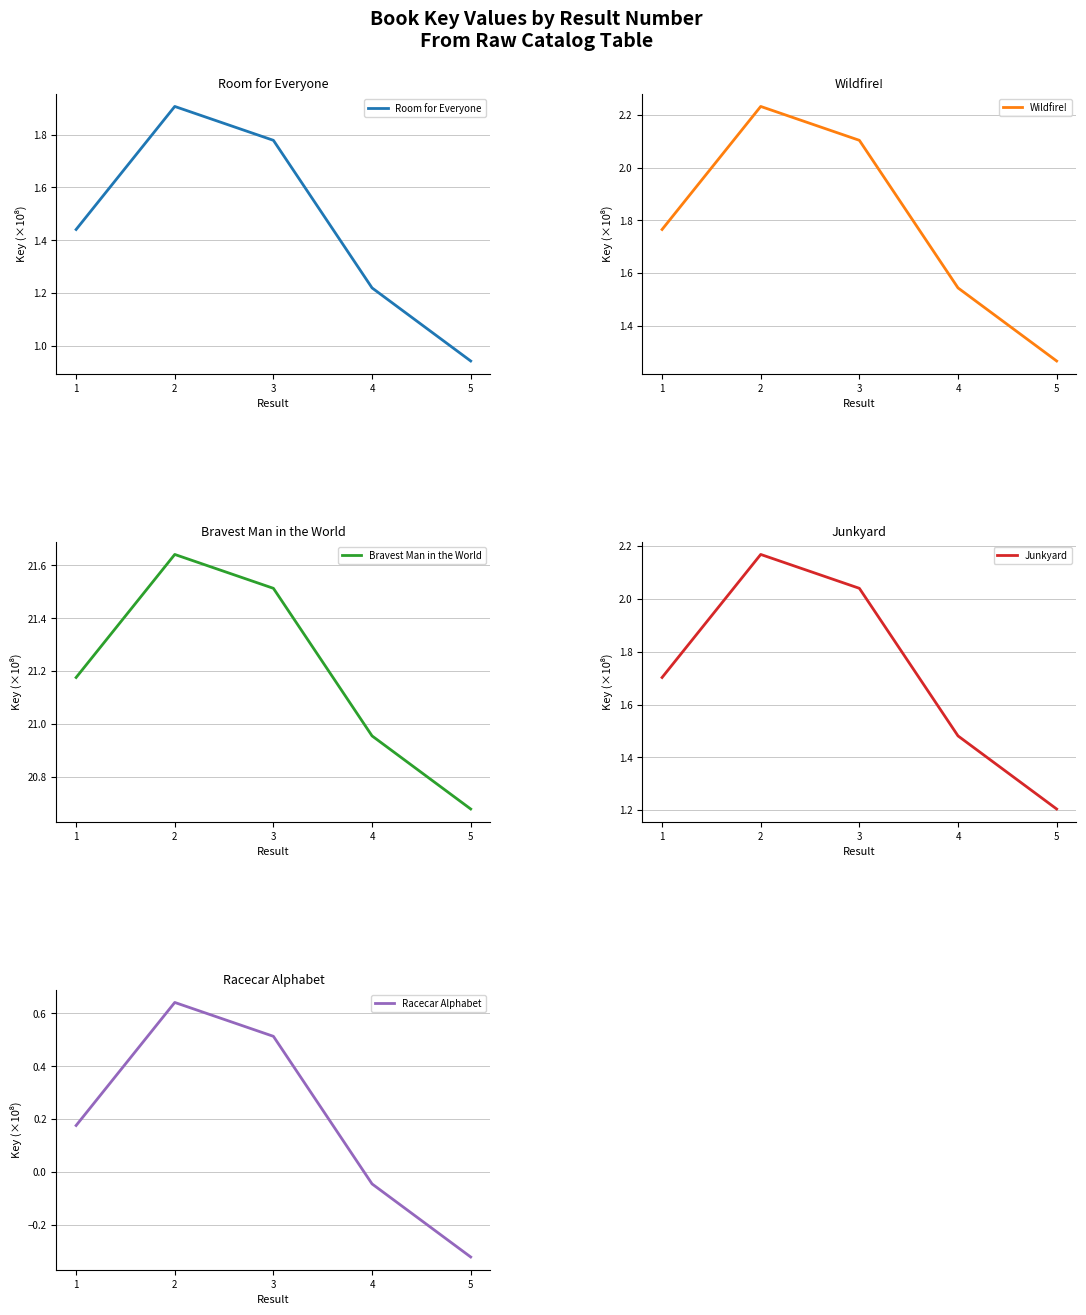

Is this an area chart (filled region under the line)?

No